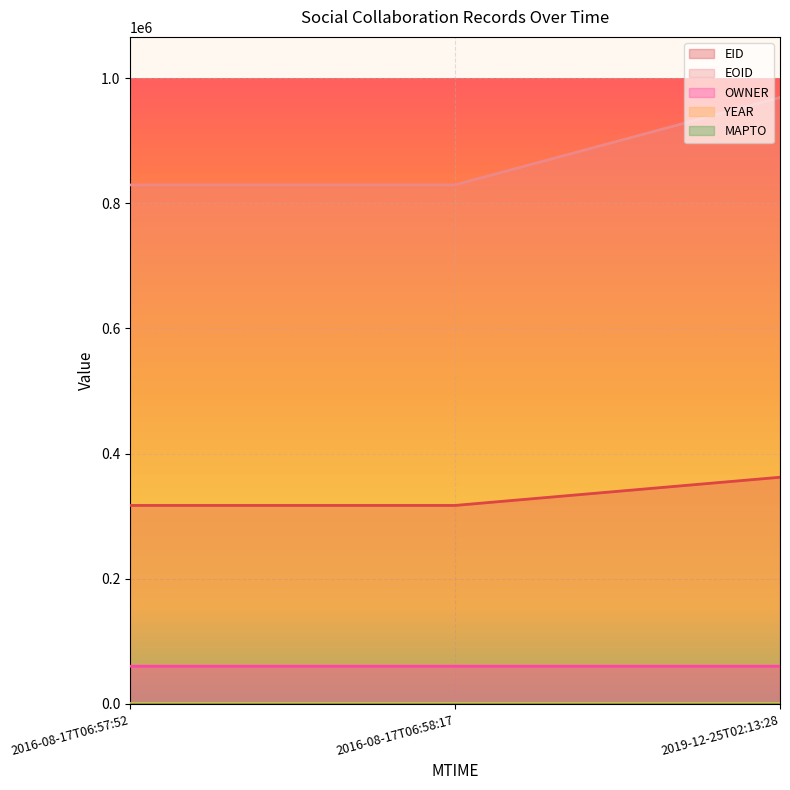

Count the number of data series in this chart.

5